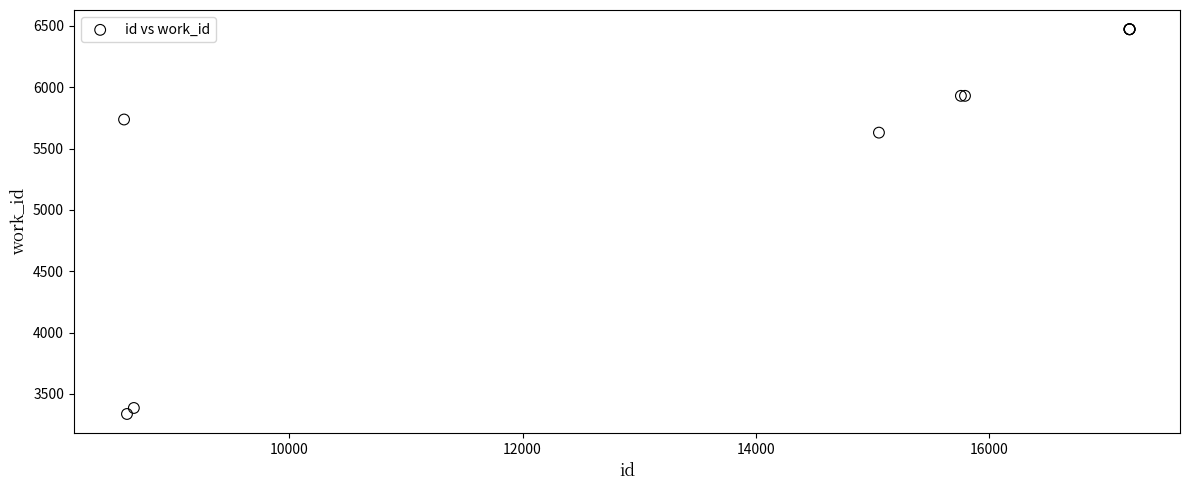

What Y value in the scatter plot is closest to 4904?

5630